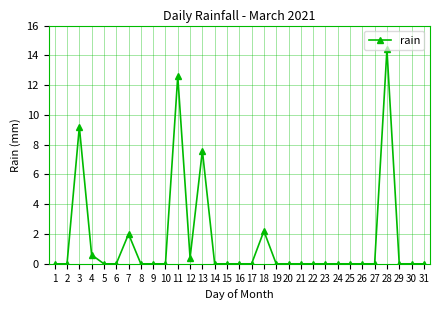

Reading left to right, list all the values displayed in this chart.

0.0	0.0	9.2	0.6	0.0	0.0	2.0	0.0	0.0	0.0	12.6	0.4	7.6	0.0	0.0	0.0	0.0	2.2	0.0	0.0	0.0	0.0	0.0	0.0	0.0	0.0	0.0	14.4	0.0	0.0	0.0